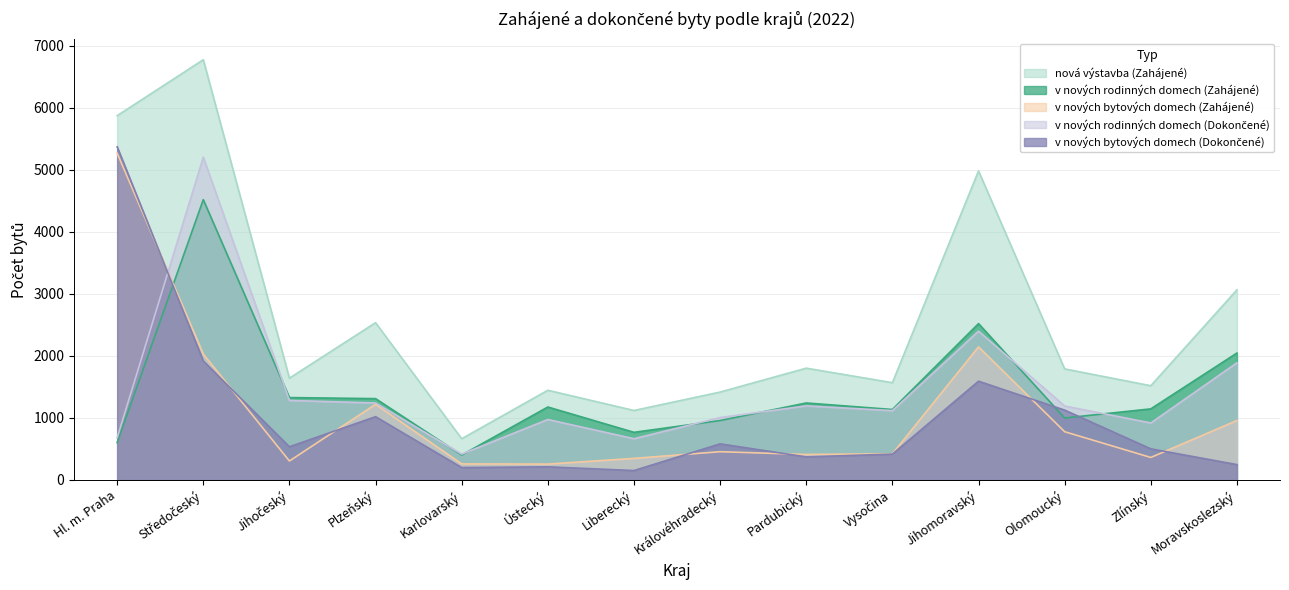

What is the spread (max minus min) of values at Olomoucký?

1012